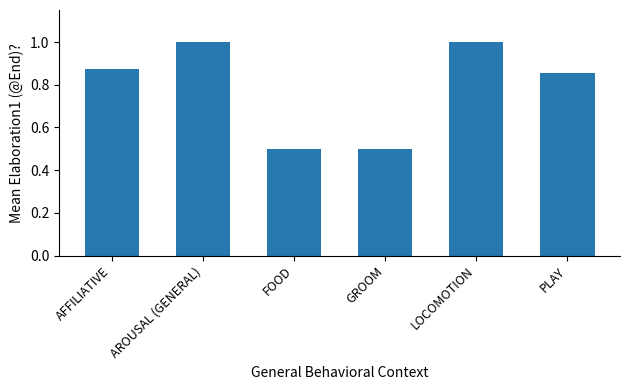

What is the greatest value displayed?

1.0